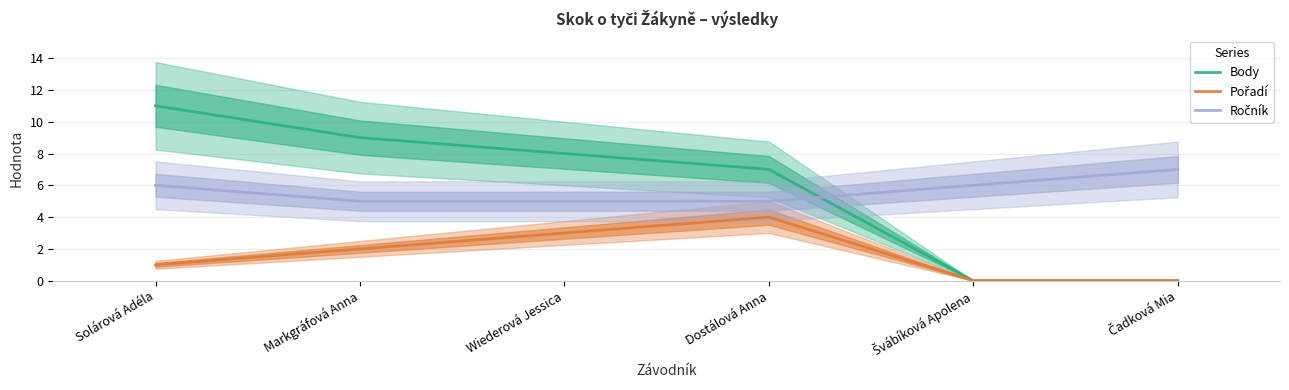

At Dostálová Anna, list the series in order from largest to smallest.

Body, Ročník, Pořadí